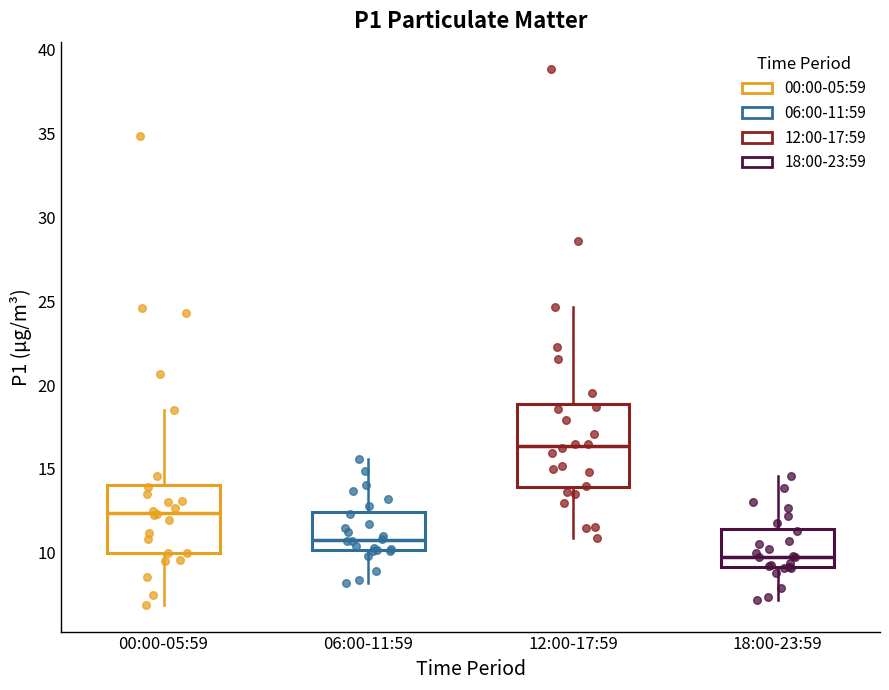

Which box's median line is the lowest?

18:00-23:59